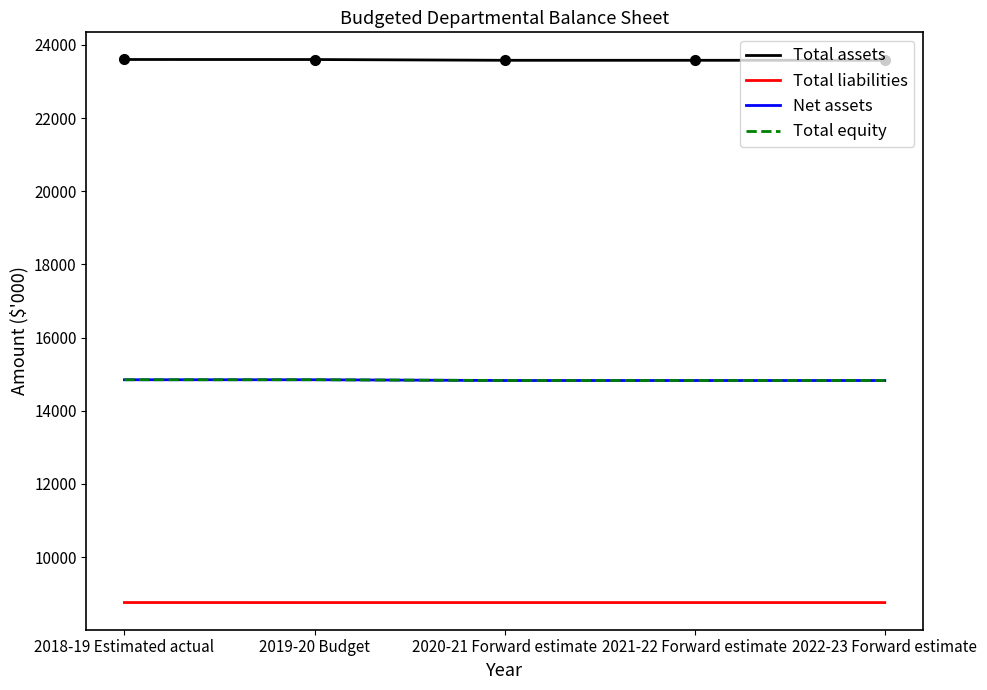

Where is Total assets nearest to the value 23592?

2019-20 Budget